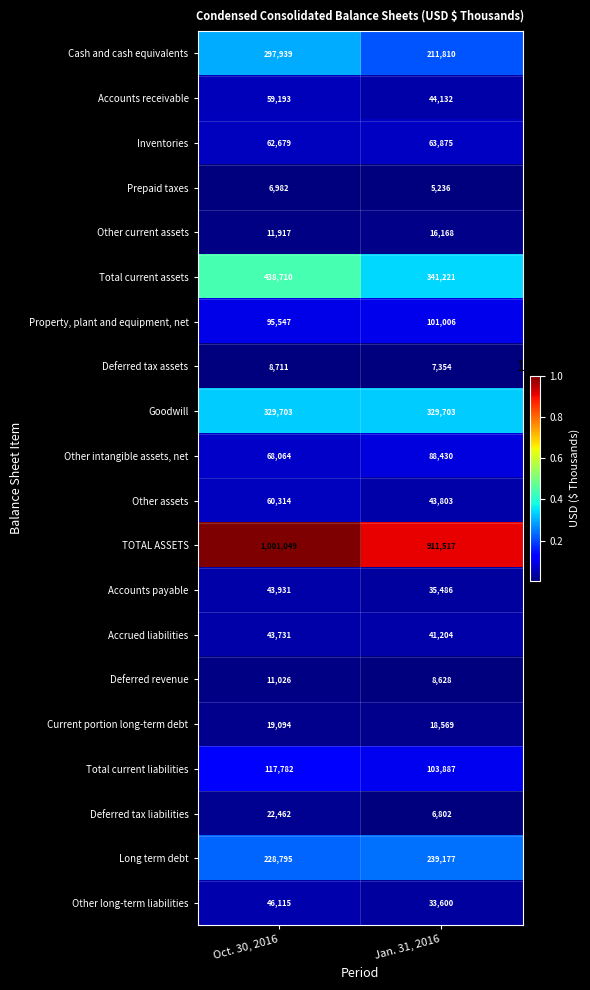

What is the greatest value displayed?

1001049